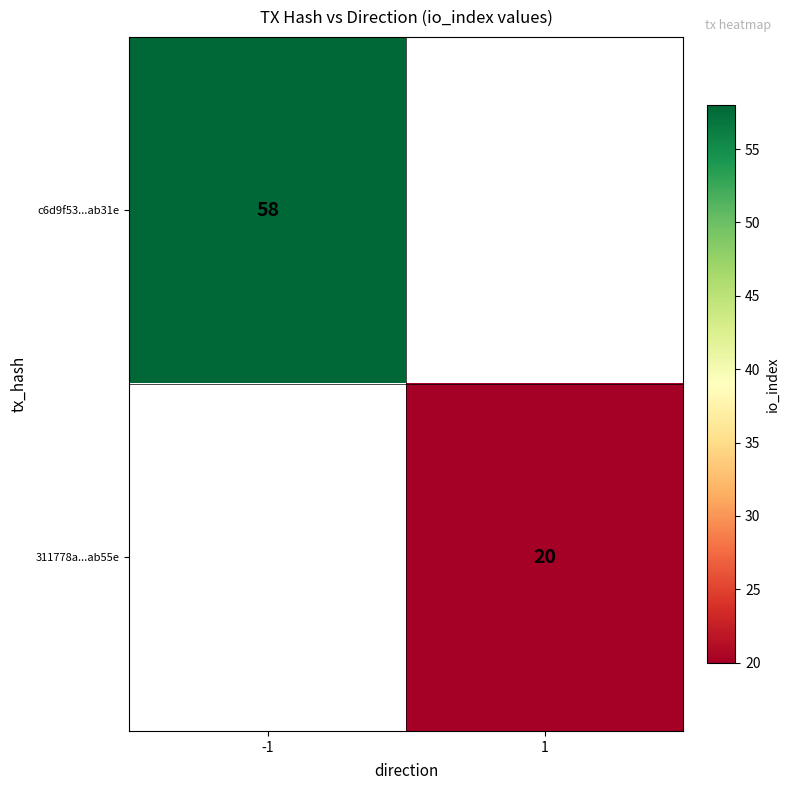

Is it true that 311778a...ab55e equals 13.5 at 1?

False